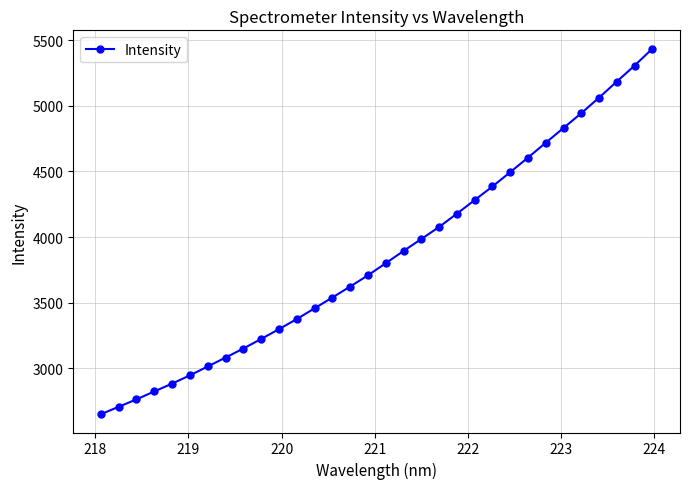

Reading left to right, what are all the values shown in this chart?

2648.3	2705.0	2761.6	2822.1	2881.8	2944.9	3012.4	3080.3	3149.4	3222.2	3297.1	3374.0	3455.9	3538.4	3622.0	3707.9	3799.9	3893.3	3984.4	4076.6	4178.0	4281.5	4385.5	4494.6	4605.7	4719.1	4831.8	4944.7	5063.2	5186.1	5308.0	5436.9